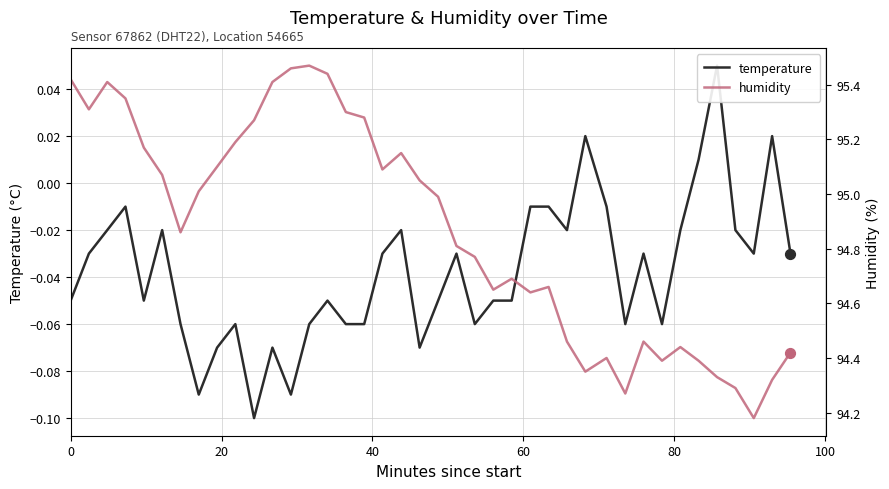

Which series has the widest spread of Y values?

humidity